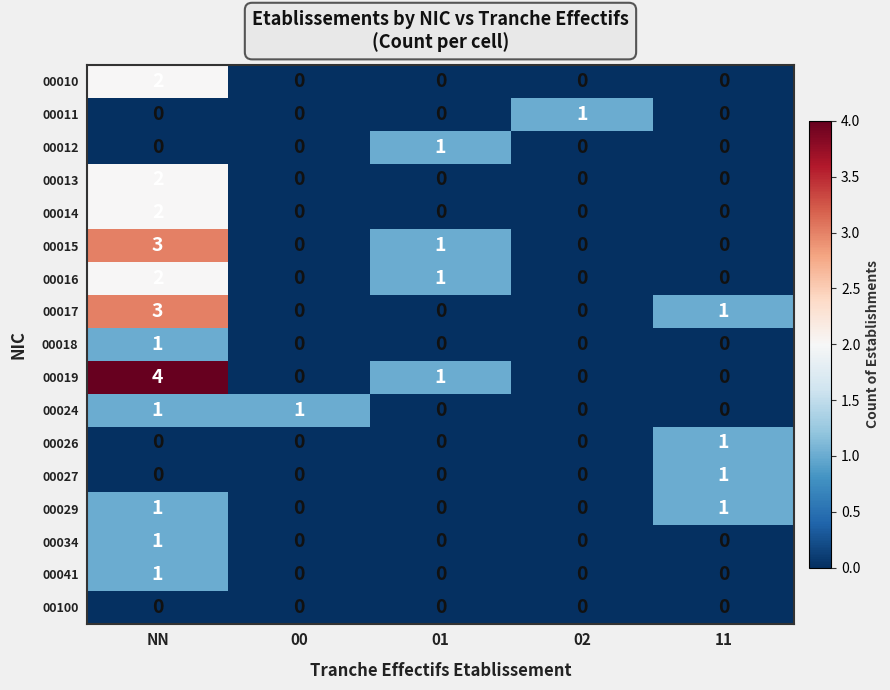

Which series has the widest spread of values?

00019